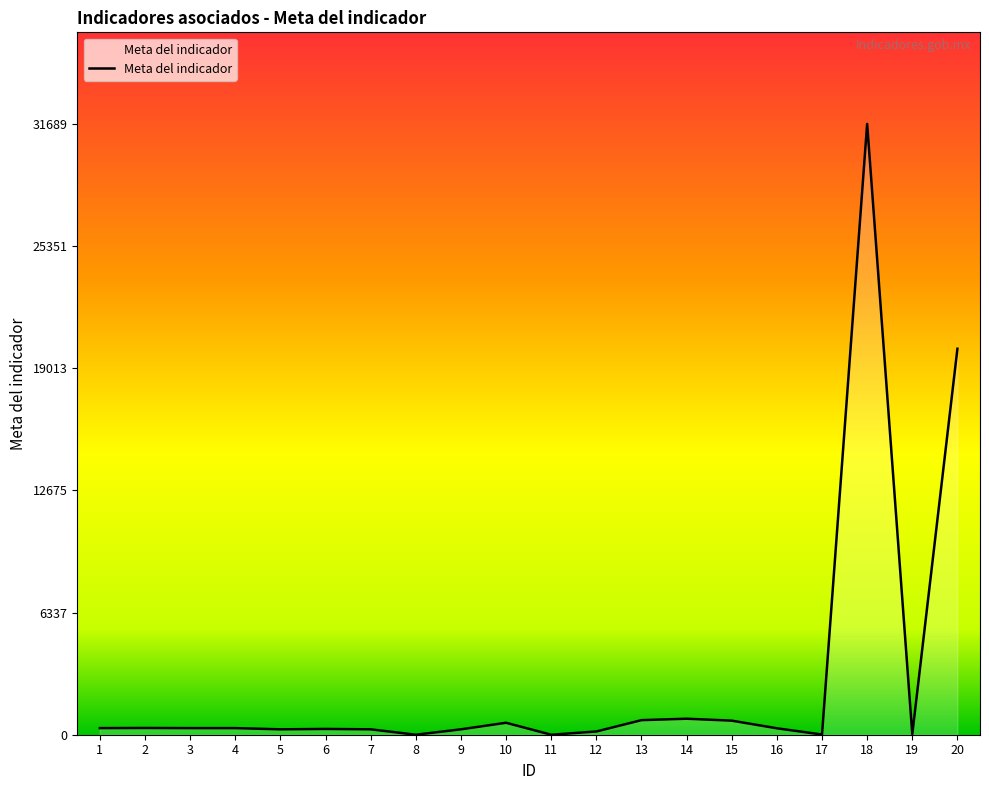

Is it true that the value at 15 is 730?

True